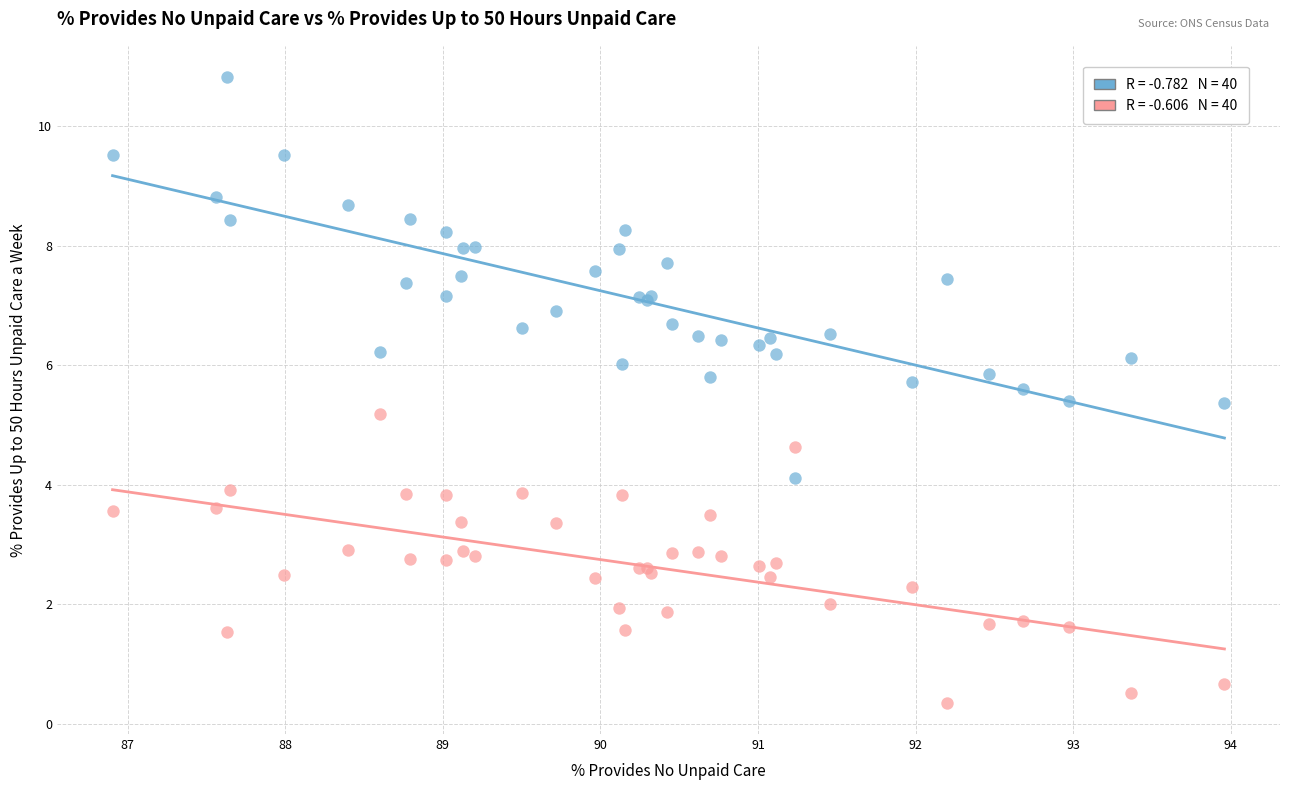

Across all series, what Y value is closest to 5?

5.2